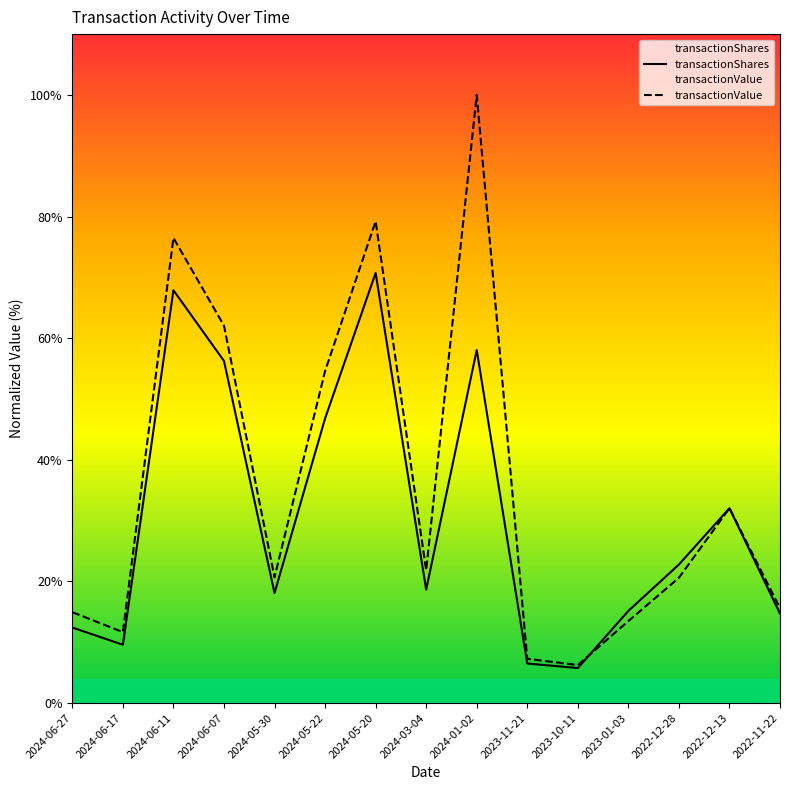

What are all the series names shown in the legend?

transactionShares, transactionValue